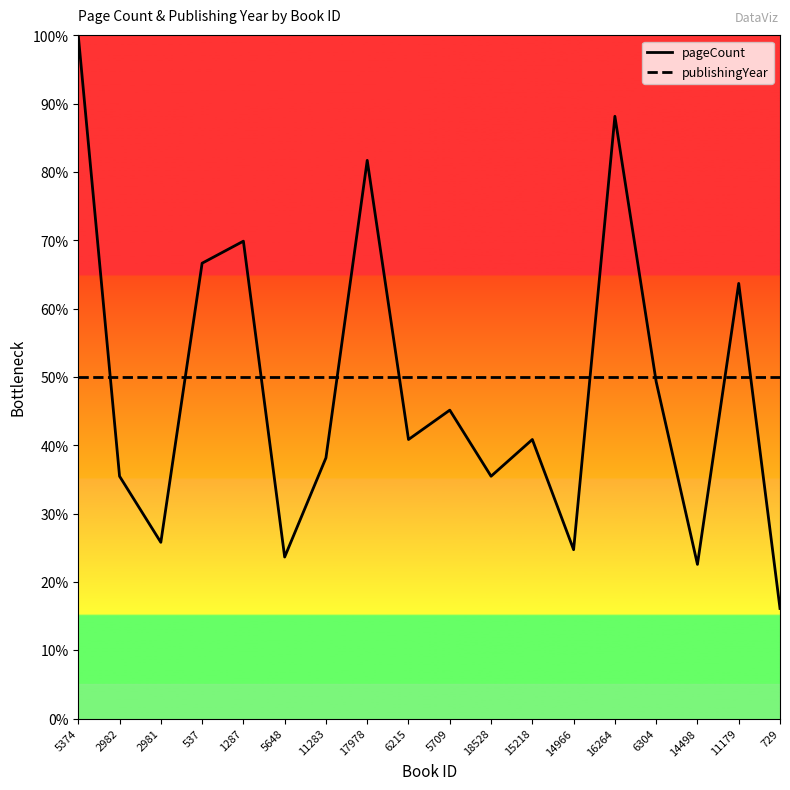

Between which two adjacent categories do publishingYear and pageCount first intersect?

5374 and 2982